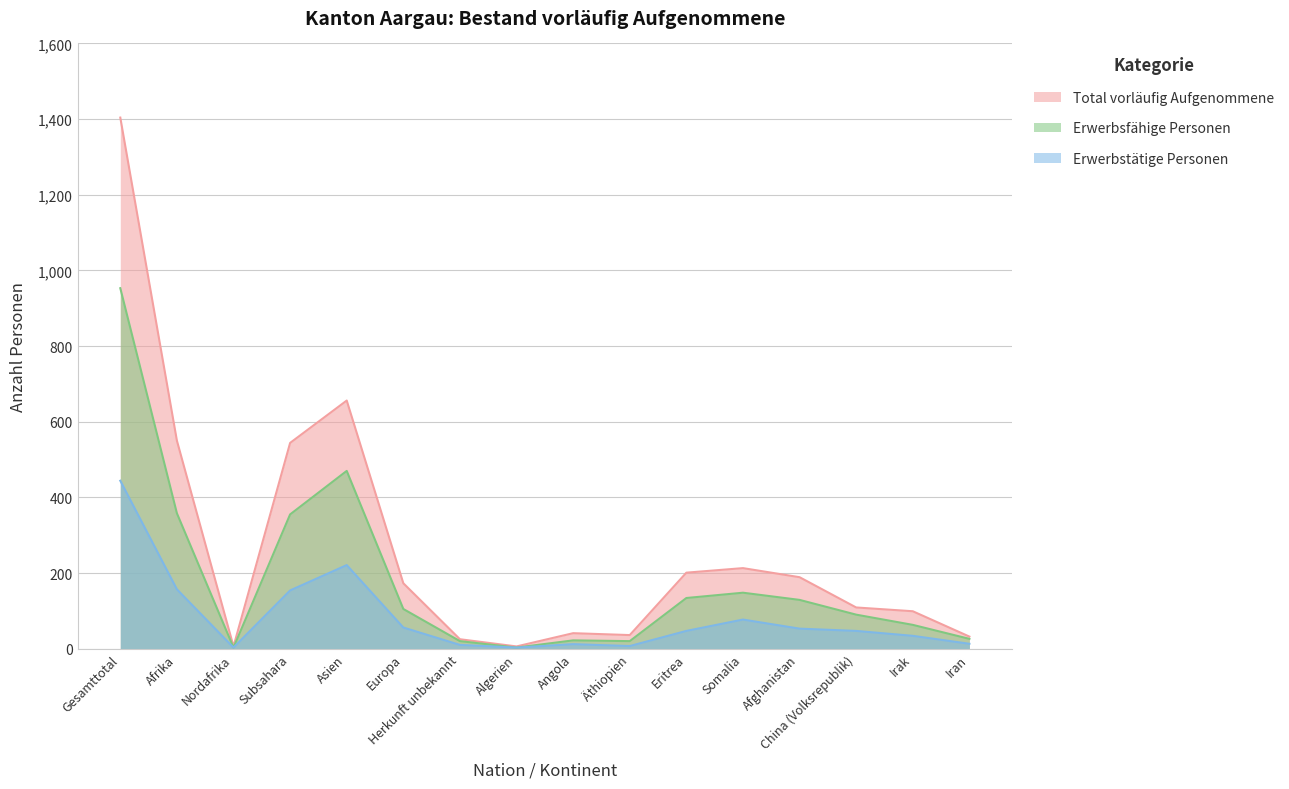

The value of Erwerbsfähige Personen at Äthiopien is 20. True or false?

True